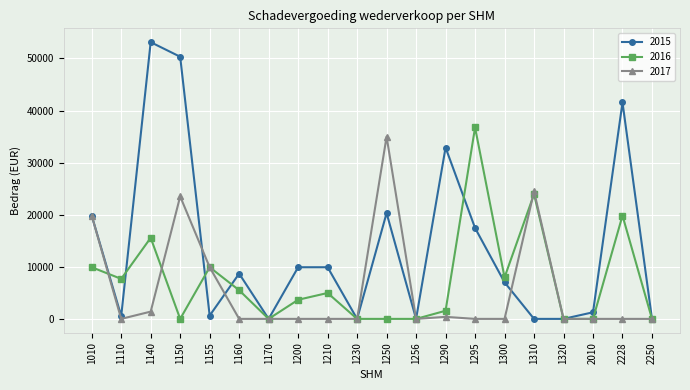

Rank the series at 1200 from lowest to highest value.

2017, 2016, 2015